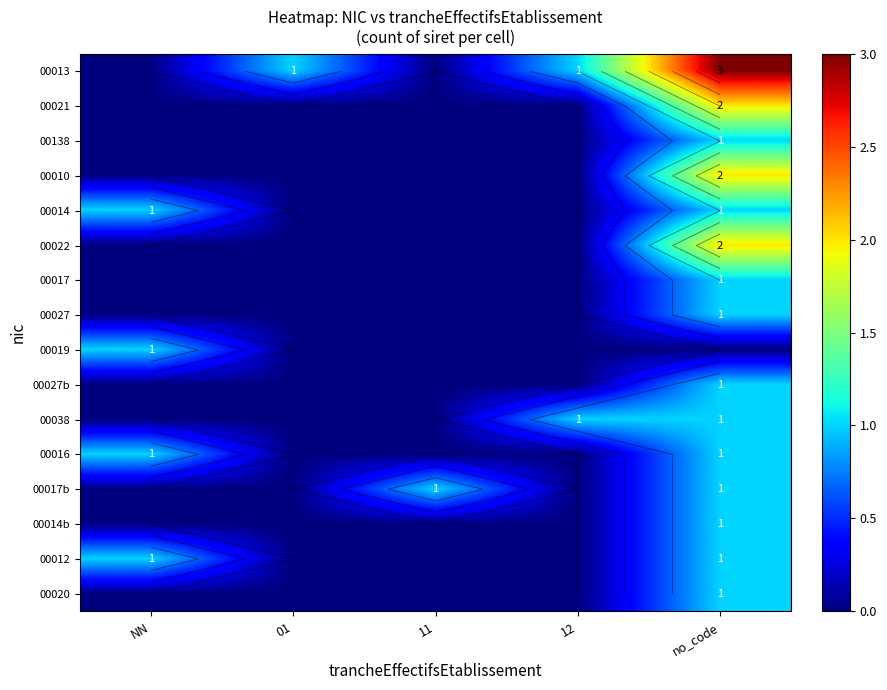

What is the sum of all 00027b values?

1